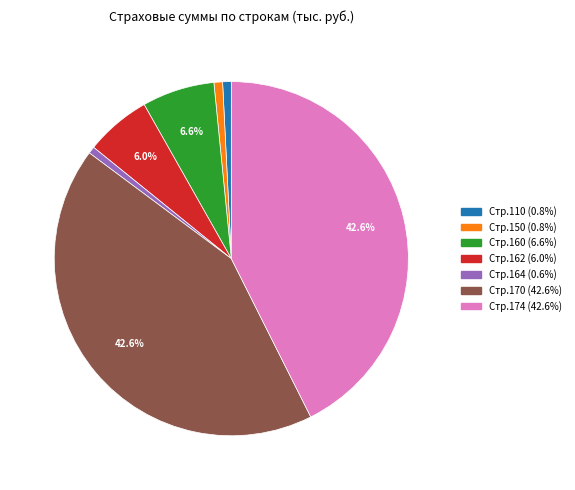

Is there any slice that represents more than half of the pie?

No